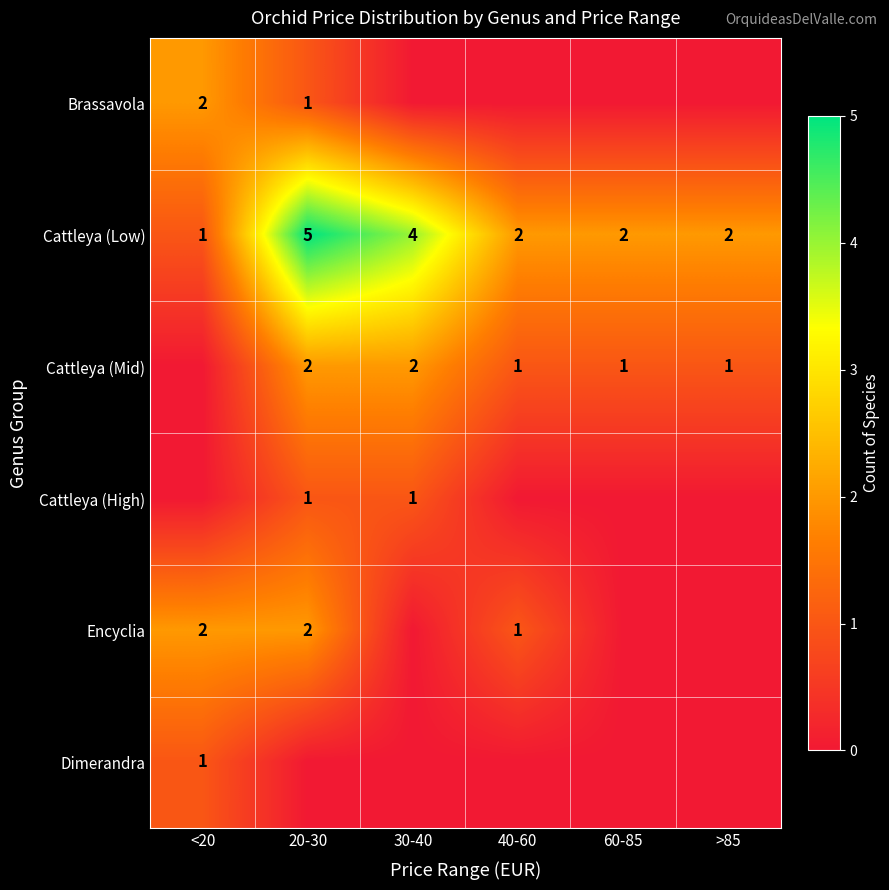

True or false: Encyclia has a value of 2 at 20-30.

True